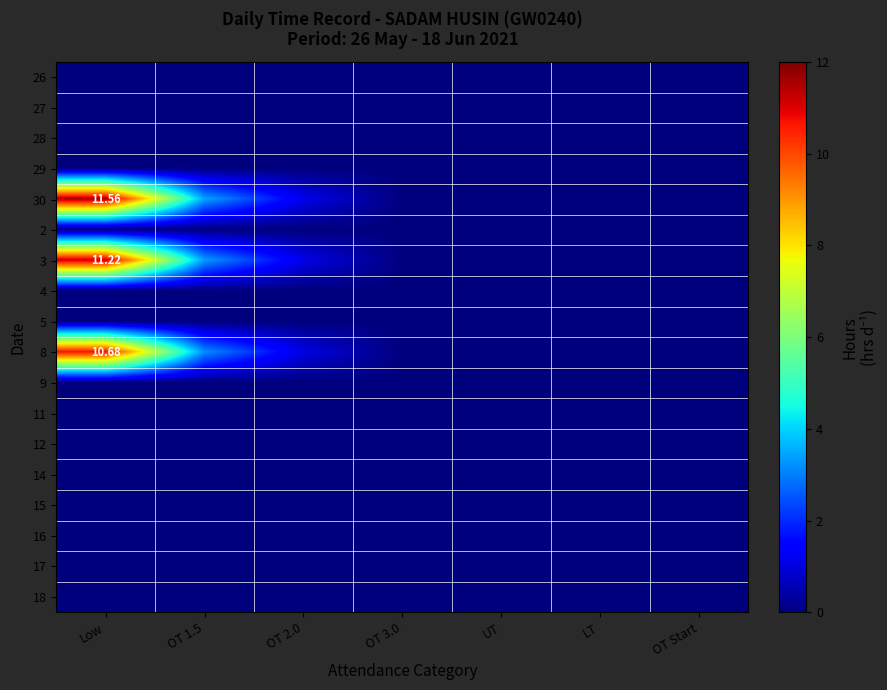

Is the value of 2 at OT Start greater than the value of 26 at OT 3.0?

No